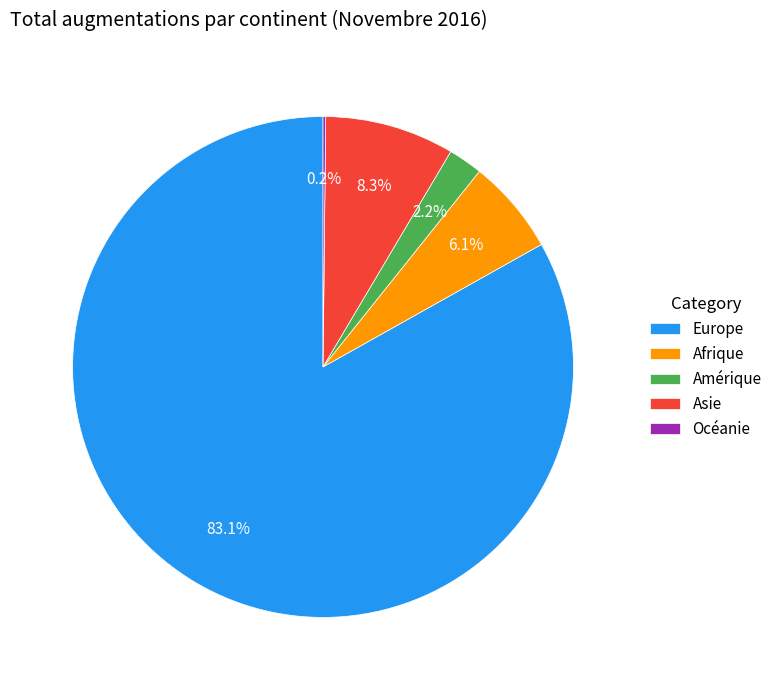

Between Europe and Afrique, which is larger?

Europe